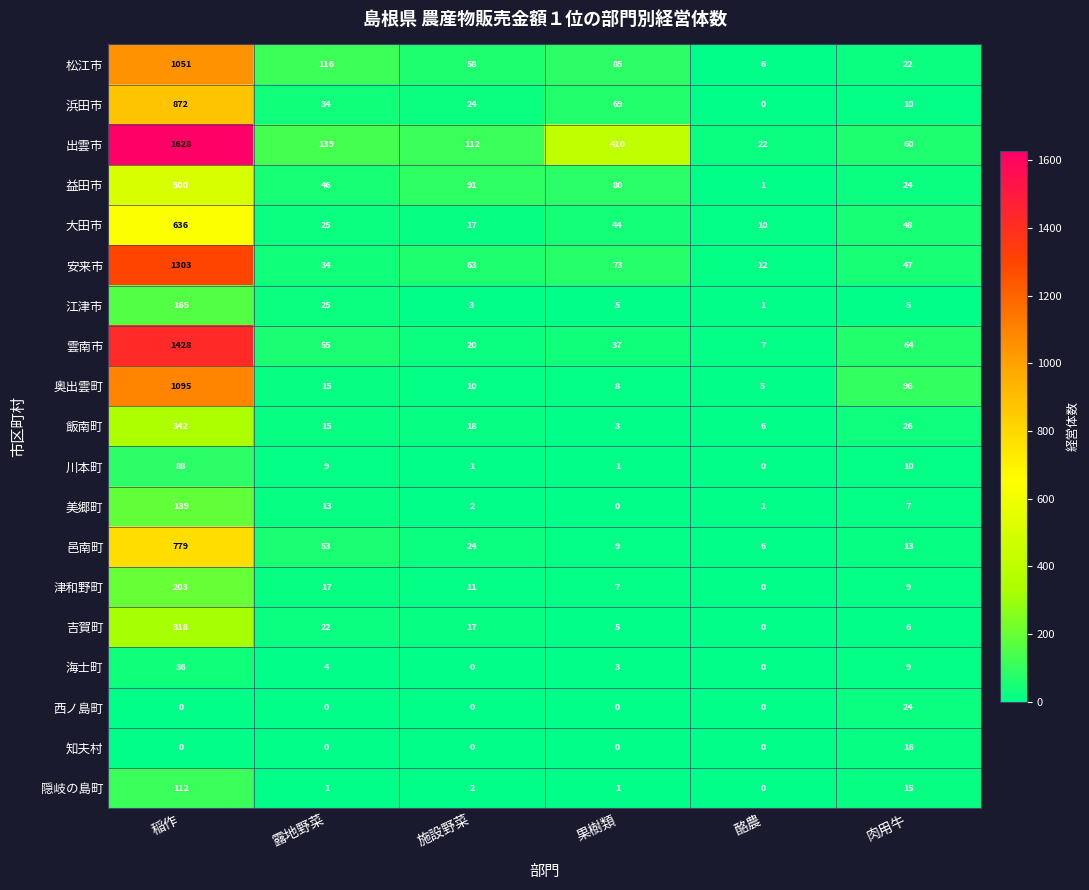

Where does the 川本町 series first go above 9?

稲作